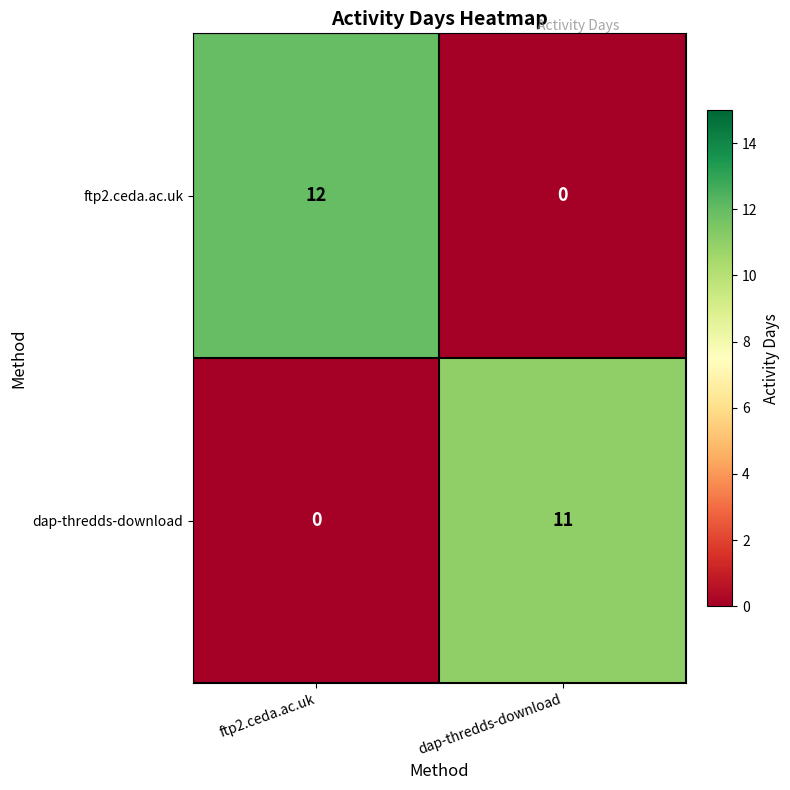

Which series has the widest spread of values?

ftp2.ceda.ac.uk